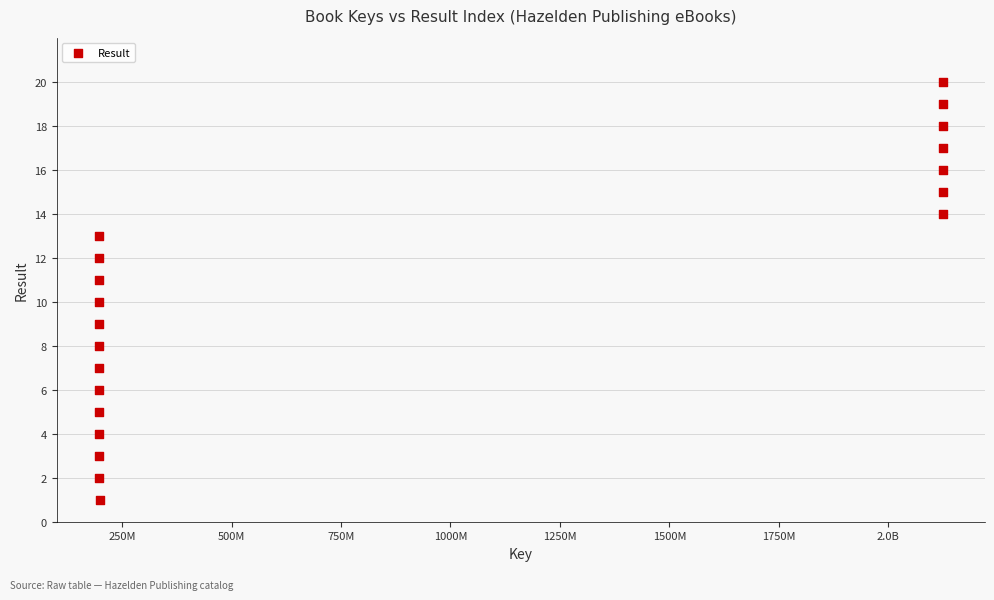

What is the range of Y values (max minus min)?

19